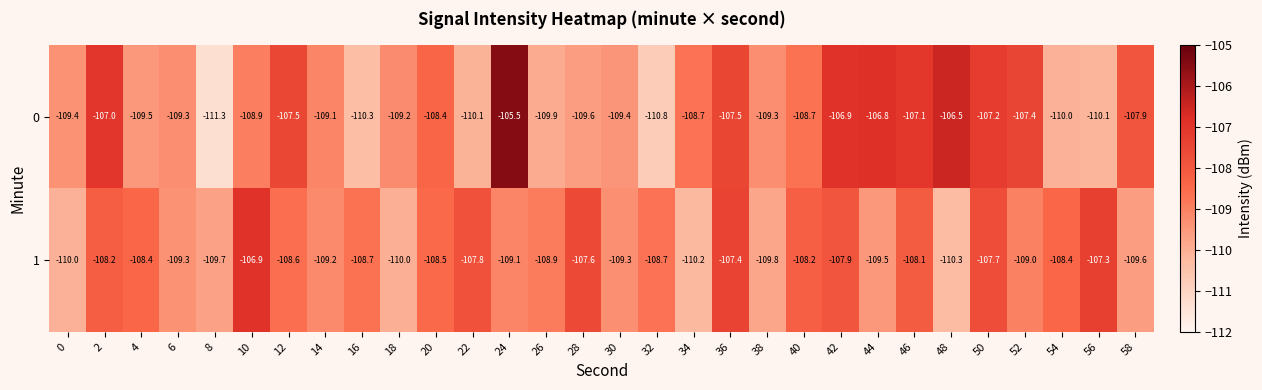

What is the spread (max minus min) of values at 20?

0.1